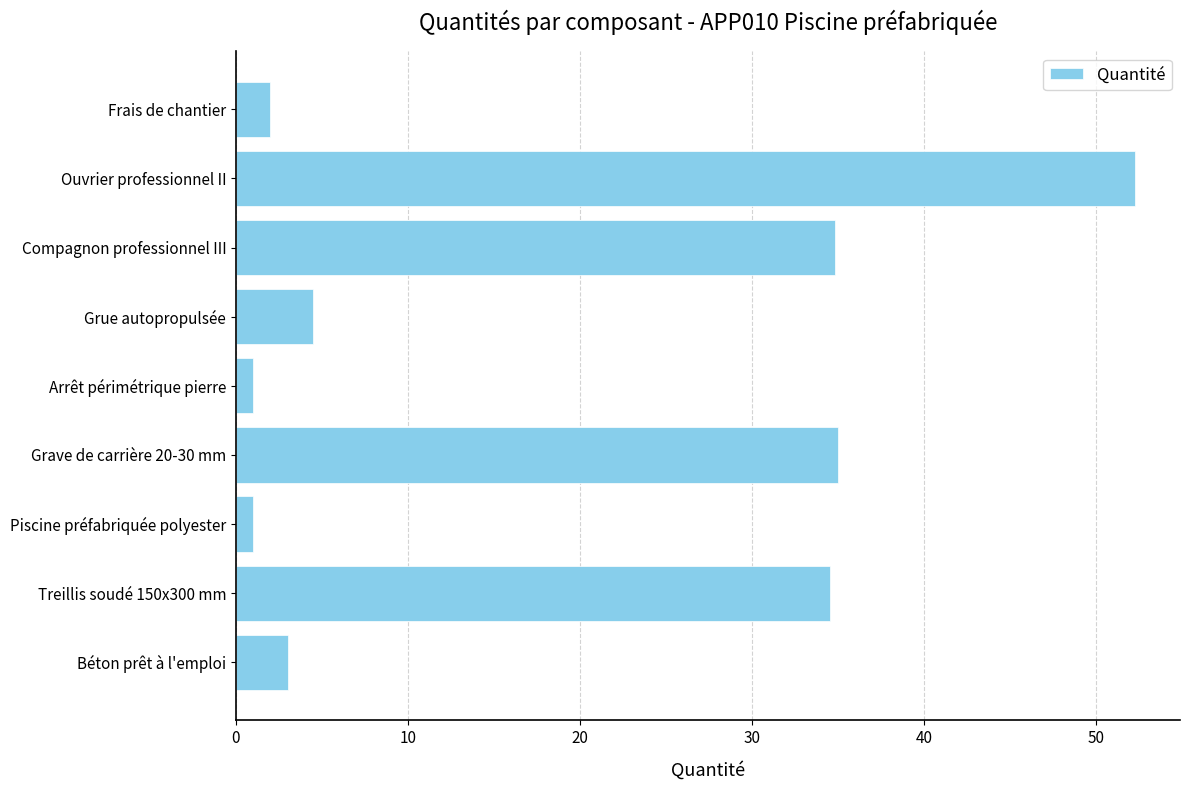

What is the greatest value displayed?

52.3